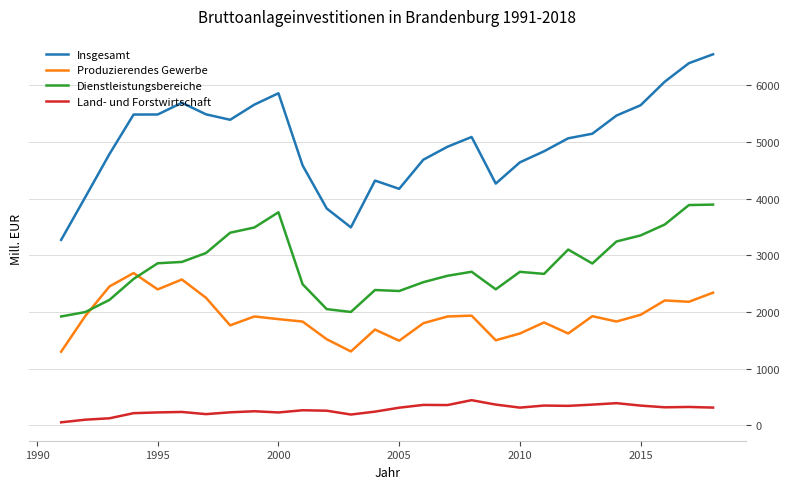

Which series has the largest total across all categories?

Insgesamt